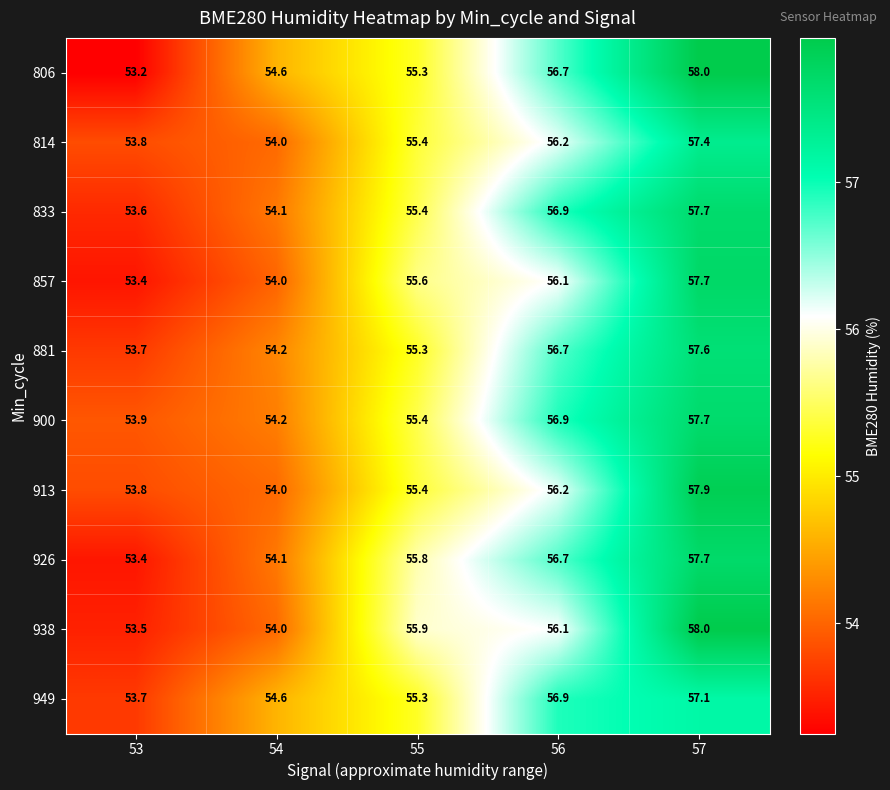

Which series has the largest total across all categories?

900